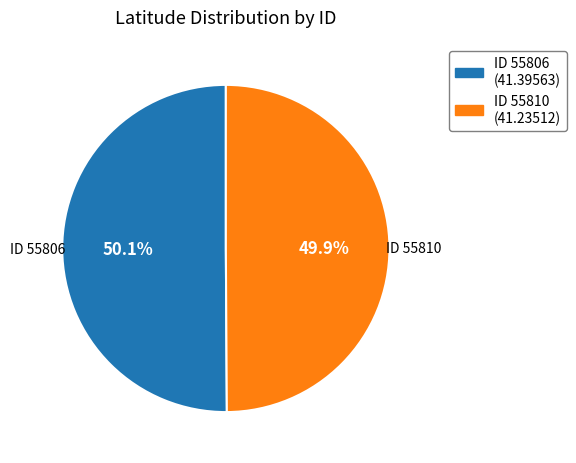

What is the ratio of the value at ID 55806 (41.39563) to the value at ID 55810 (41.23512)?

1.0